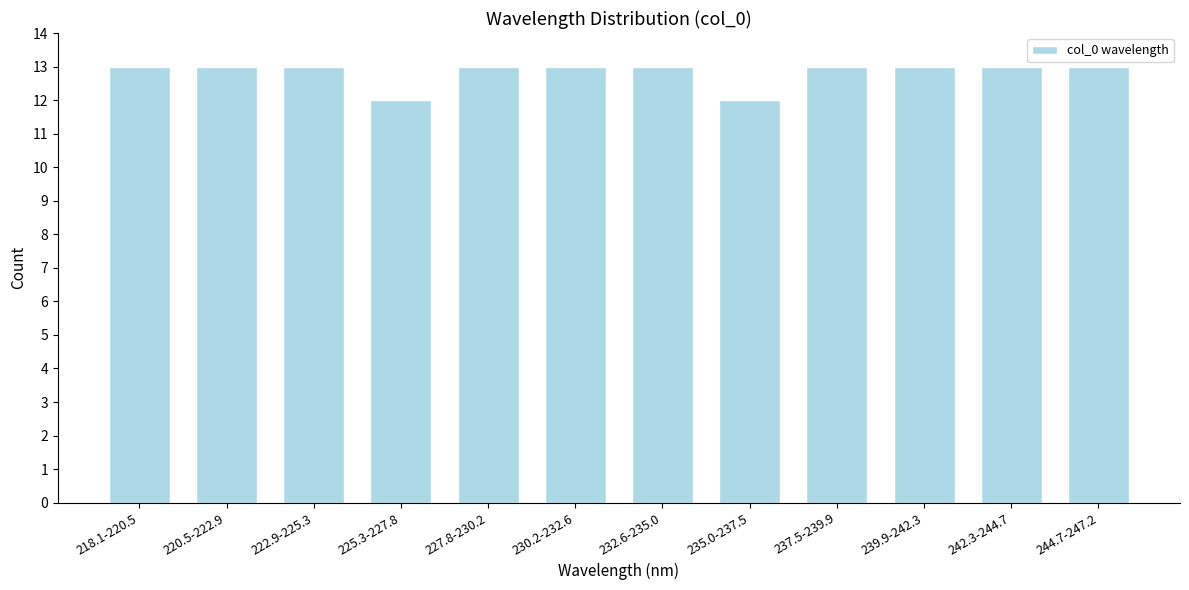

Reading right to left, transcribe all the data shown in this chart.

244.7-247.2=13	242.3-244.7=13	239.9-242.3=13	237.5-239.9=13	235.0-237.5=12	232.6-235.0=13	230.2-232.6=13	227.8-230.2=13	225.3-227.8=12	222.9-225.3=13	220.5-222.9=13	218.1-220.5=13